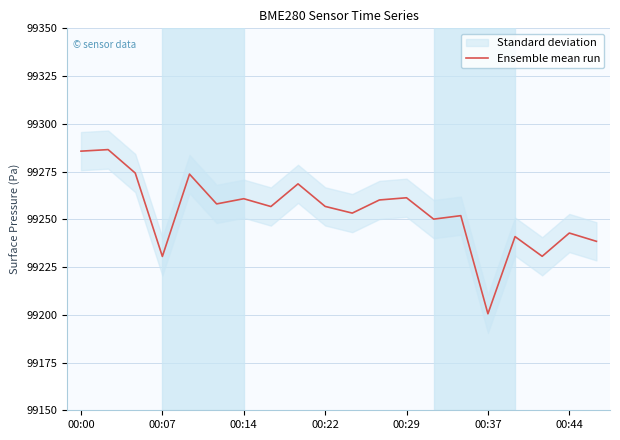

Where does the data first go above 99256?

00:00